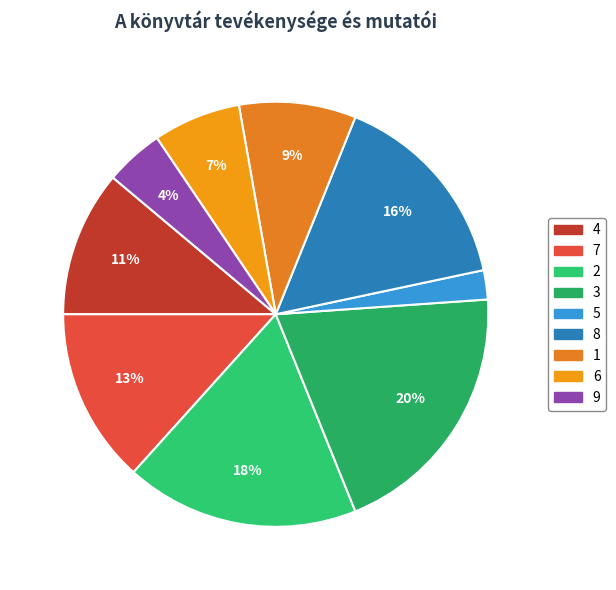

What is the ratio of the value at 5 to the value at 9?

0.5